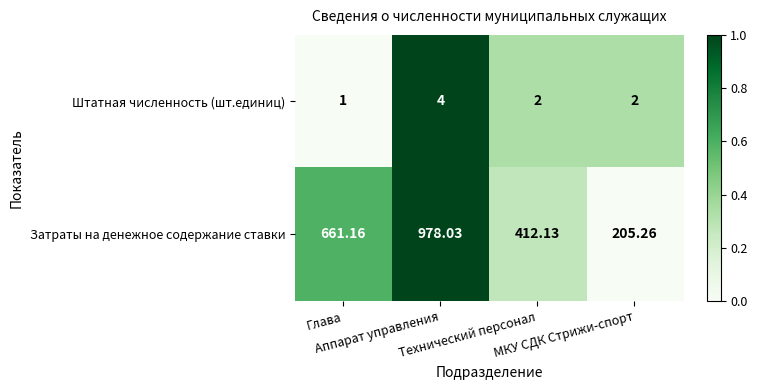

At Технический персонал, list the series in order from largest to smallest.

Затраты на денежное содержание ставки, Штатная численность (шт.единиц)